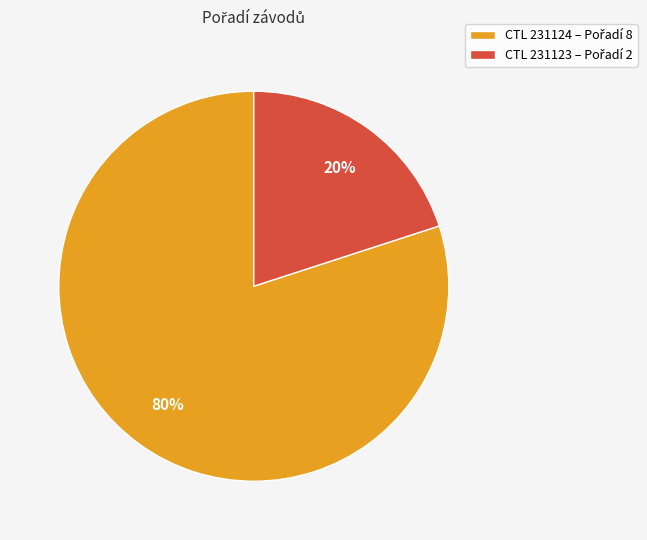

Count the number of slices in the pie.

2